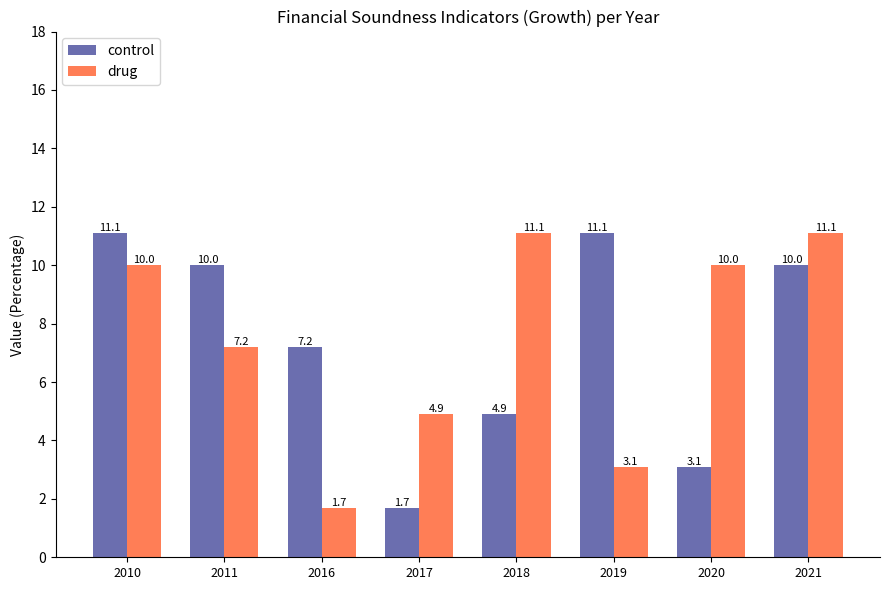

What is the difference between the highest and lowest values at 2011?

2.8